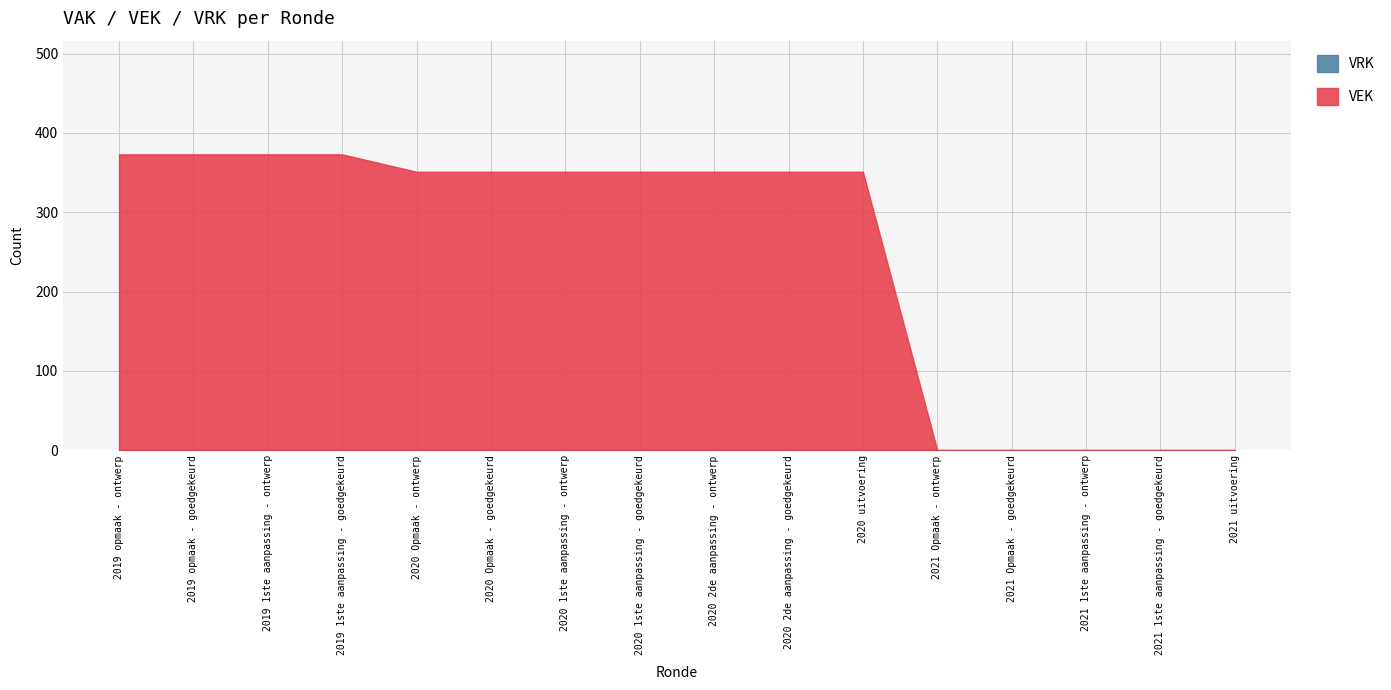

True or false: VEK and VRK cross at least once.

False